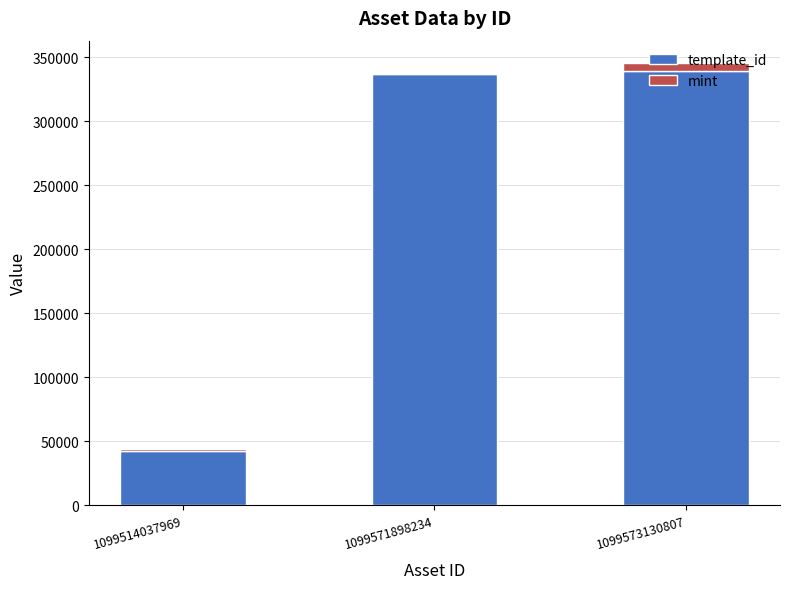

What is the value of the template_id bar at the 3rd from the left?

339228